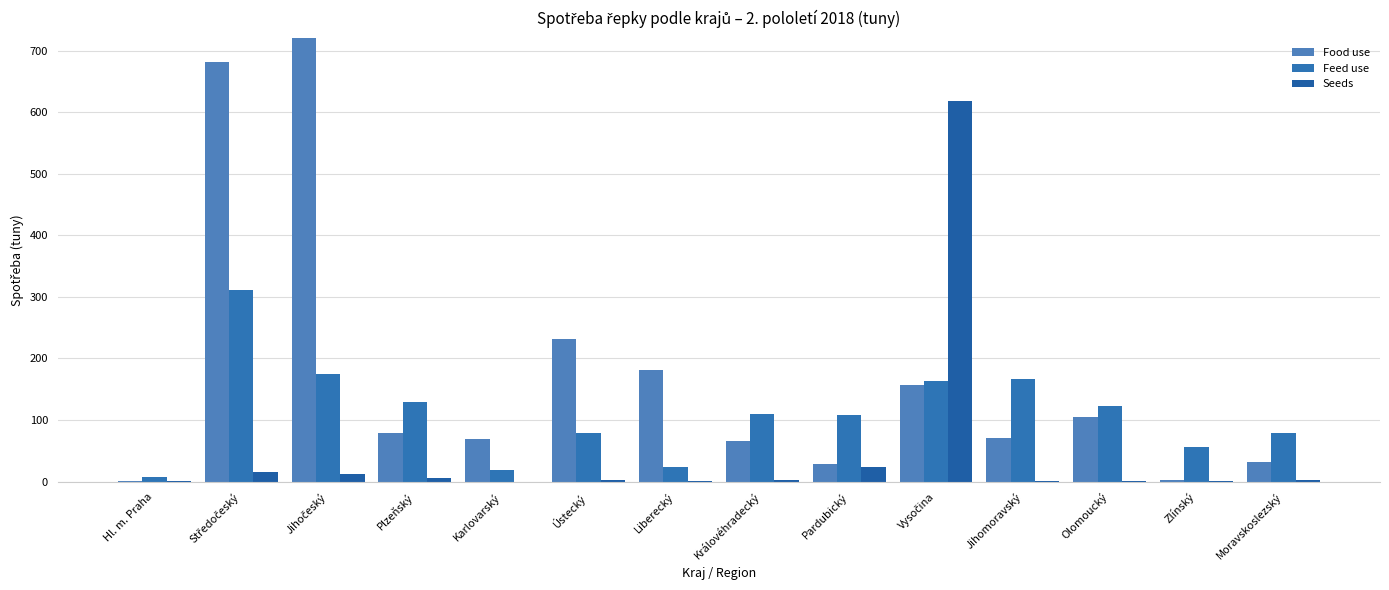

Which series has the widest spread of values?

Food use